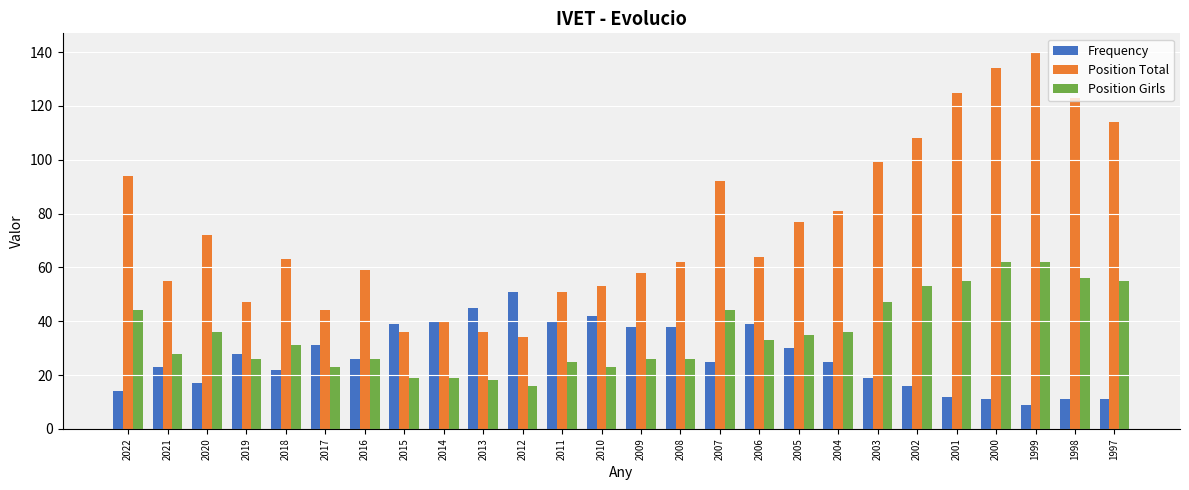

What is the spread (max minus min) of values at 2020?

55